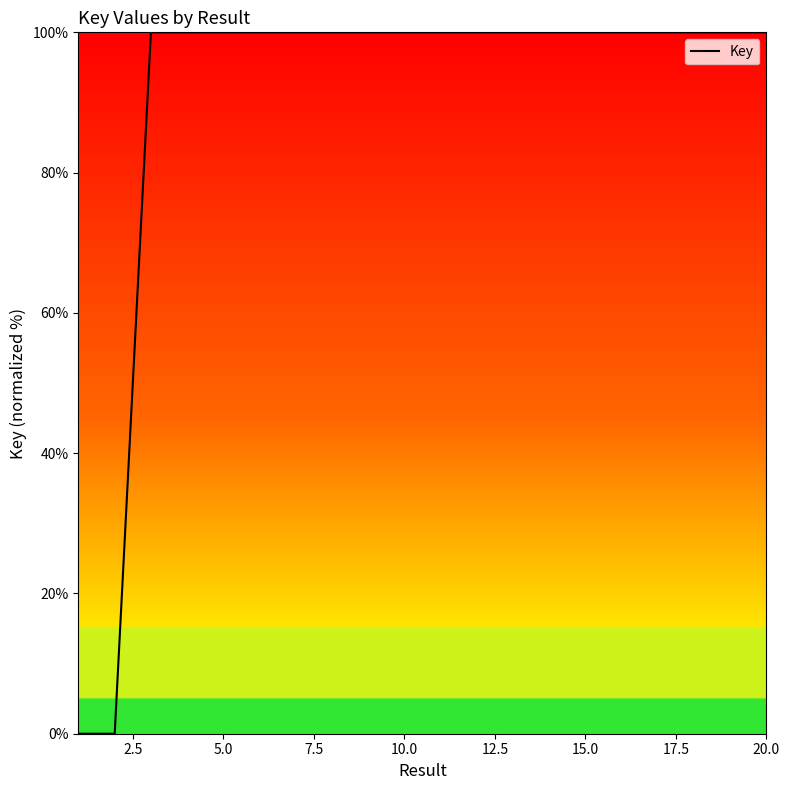

What is the difference between the maximum and minimum values?

100.0